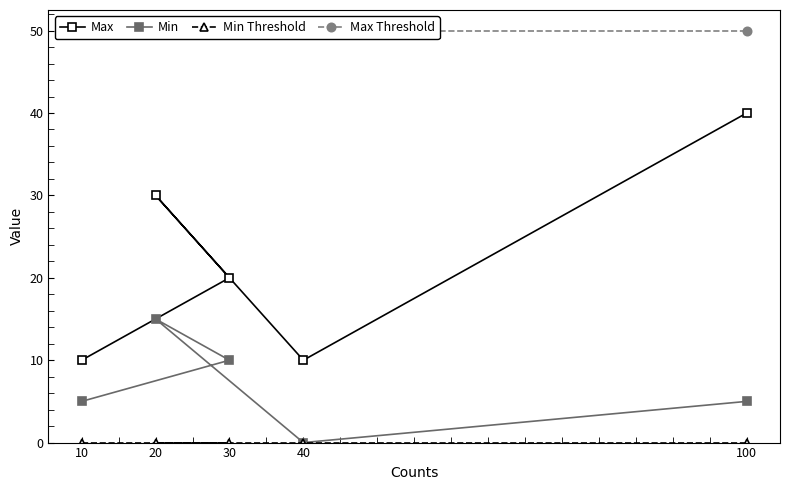

True or false: Max has a value of 30 at 20.

True